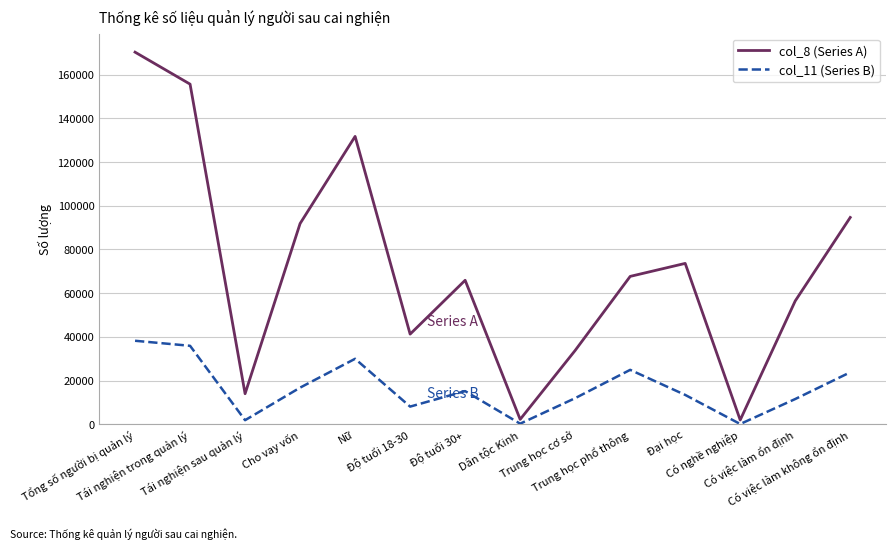

List the series in order of their overall mean, highest first.

col_8 (Series A), col_11 (Series B)